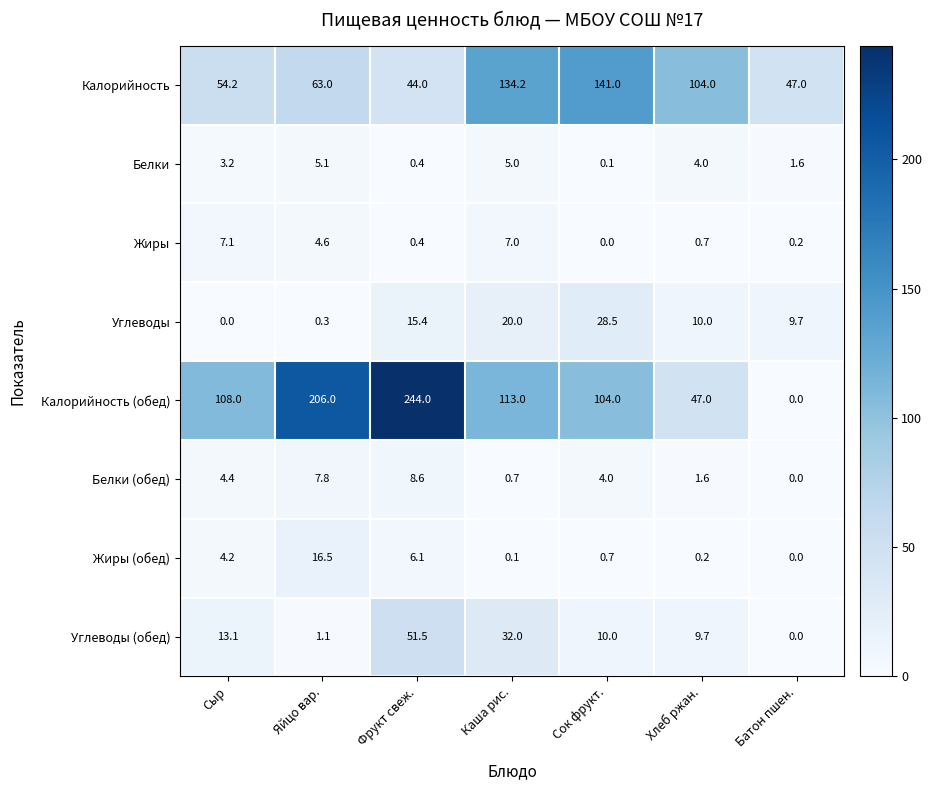

What is the average value of the Жиры series?

2.9